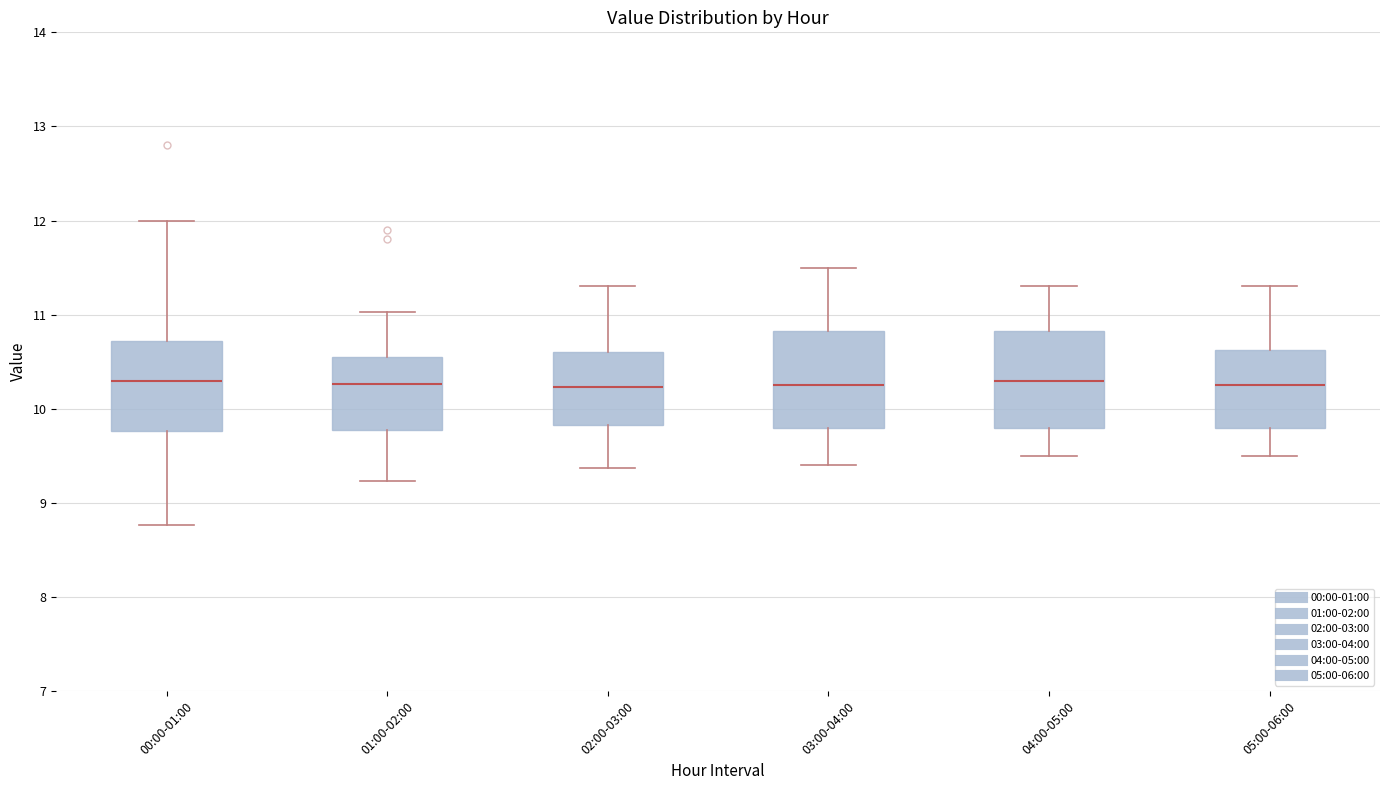

Where does the lower whisker of the box for 03:00-04:00 end on the y-axis? The values are not printed on the chart, so give them approximately, as read against the axis.

9.4